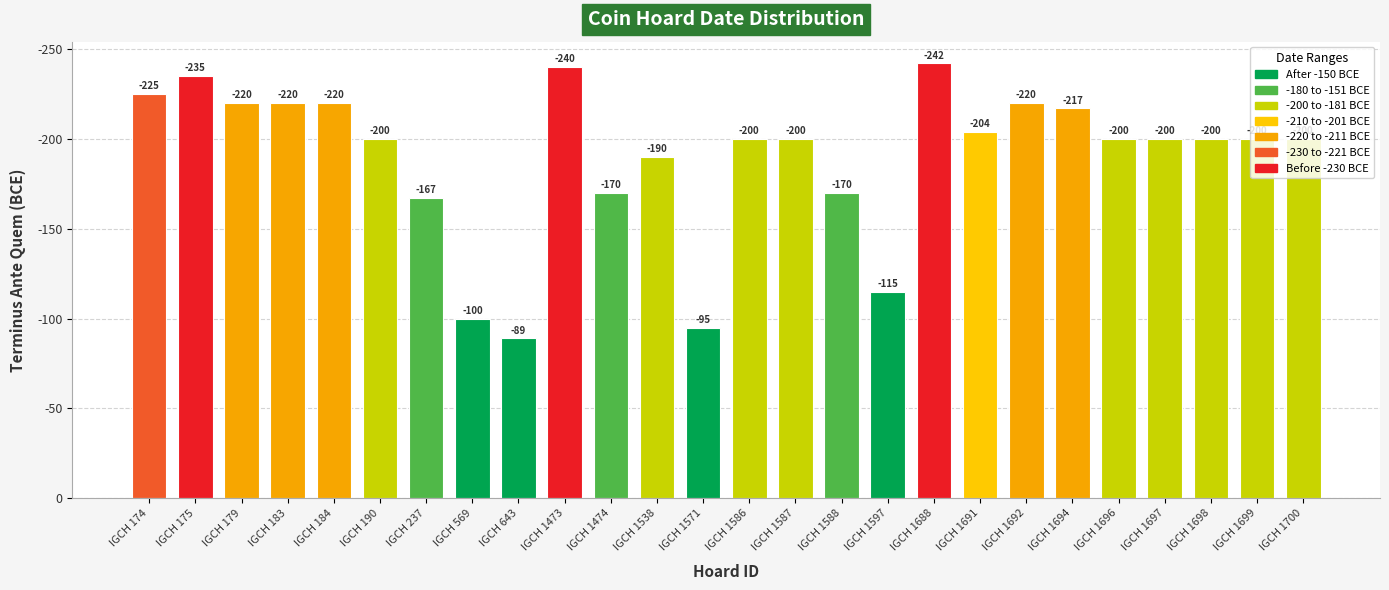

What is the ratio of the value at IGCH 1694 to the value at IGCH 643?

2.4